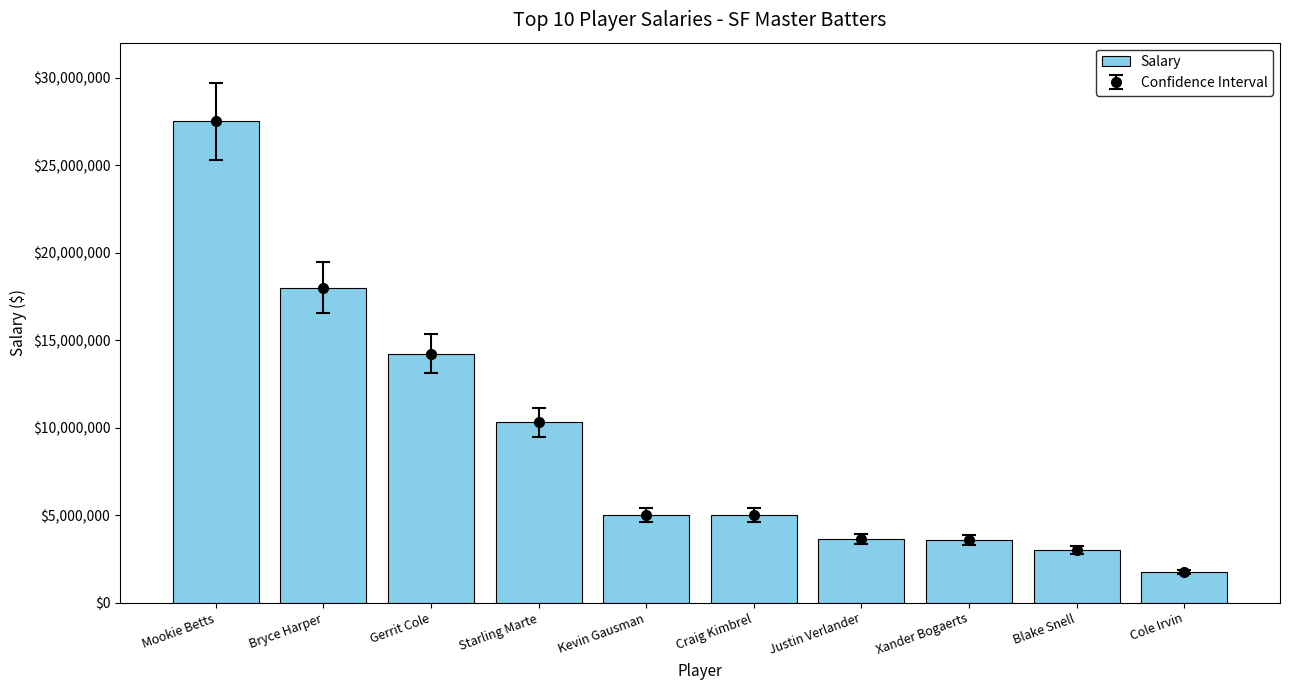

Reading right to left, extract all data points from this chart.

Cole Irvin=1750001	Blake Snell=3000000	Xander Bogaerts=3600000	Justin Verlander=3650000	Craig Kimbrel=4999999	Kevin Gausman=4999999	Starling Marte=10300000	Gerrit Cole=14233888	Bryce Harper=18000000	Mookie Betts=27500000